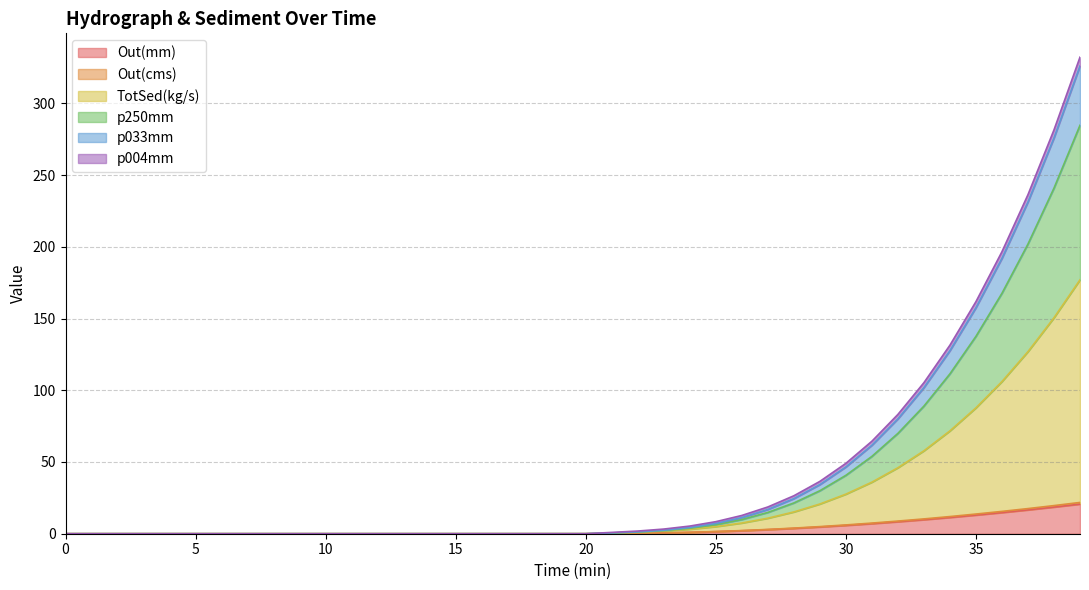

How many data points does each series have?

40